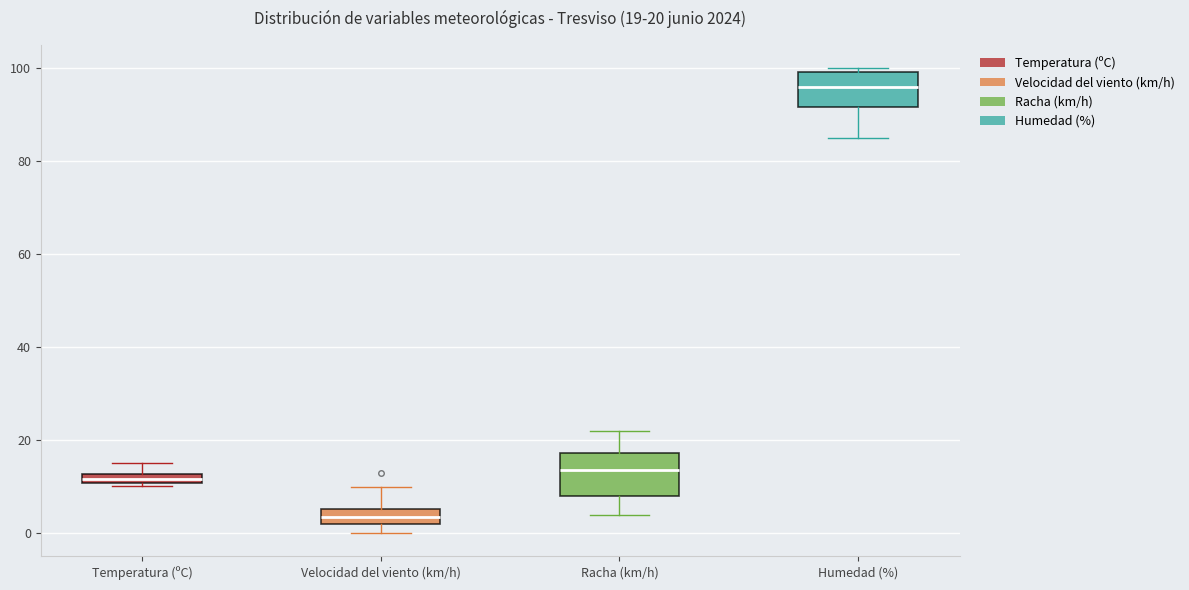

Which box has the highest median line?

Humedad (%)